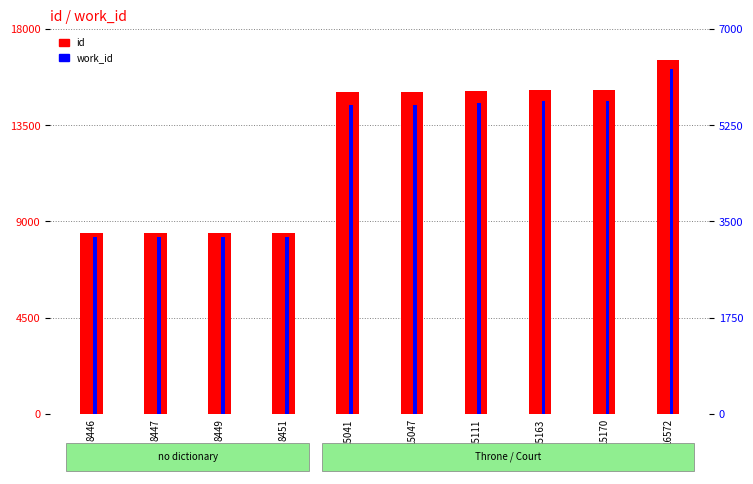

What is the difference between the second highest and minimum values in the work_id series?

2473